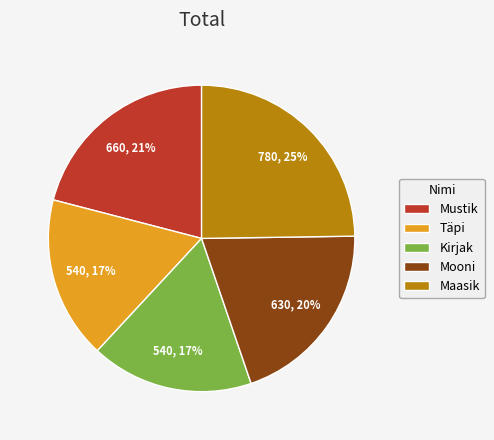

Is the sum of Maasik and Kirjak greater than half?

No